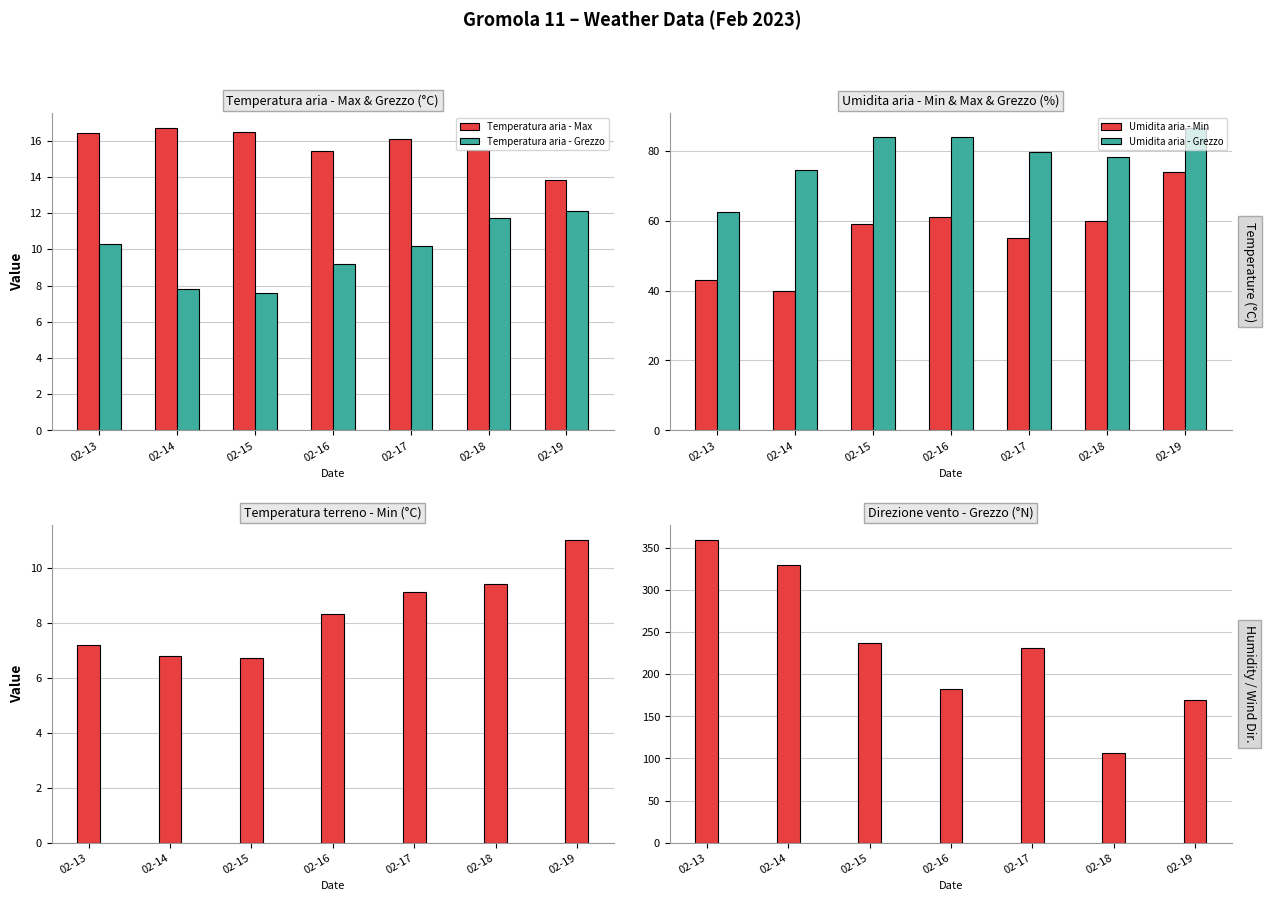

What is the total value across all series at 02-17?

400.9